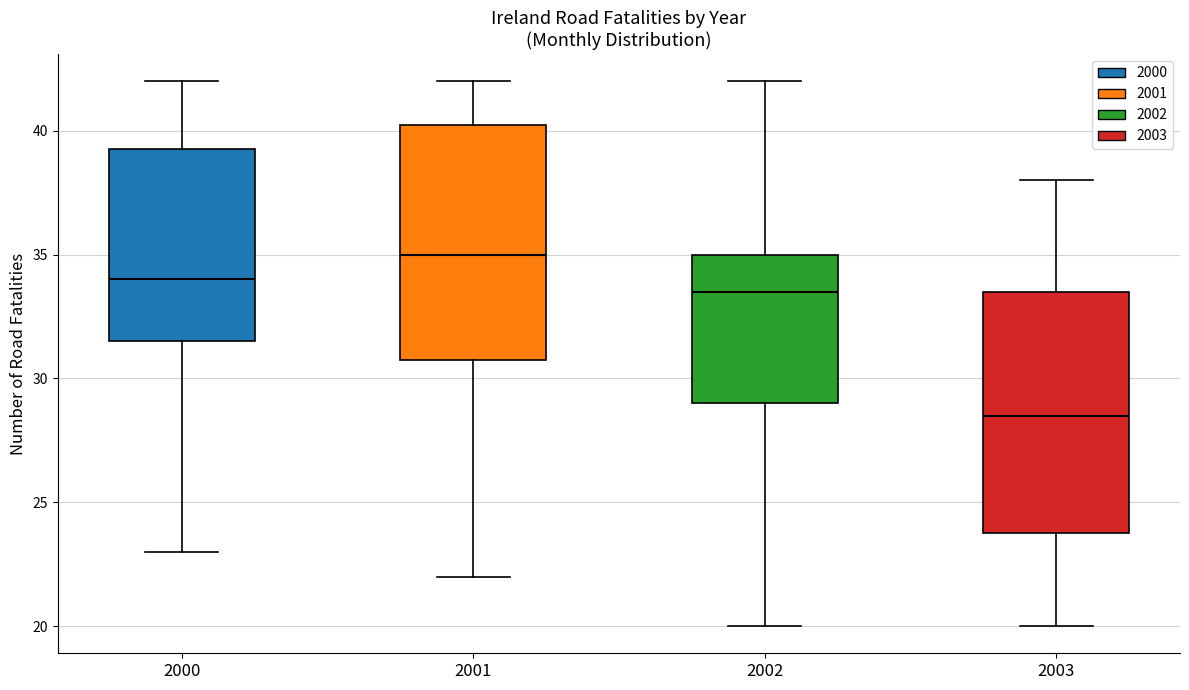

Where is the lower edge of the box at x = 2001 on the y-axis? The values are not printed on the chart, so give them approximately, as read against the axis.

31.0